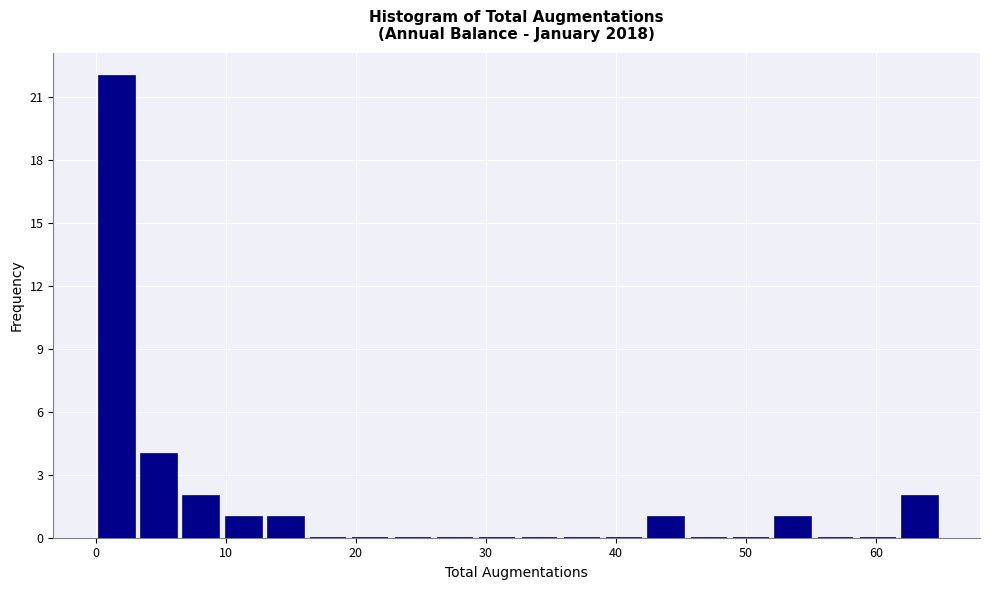

Around what value on the x-axis is the tallest bar? Give the approximate position of its centre, as read against the axis.

2